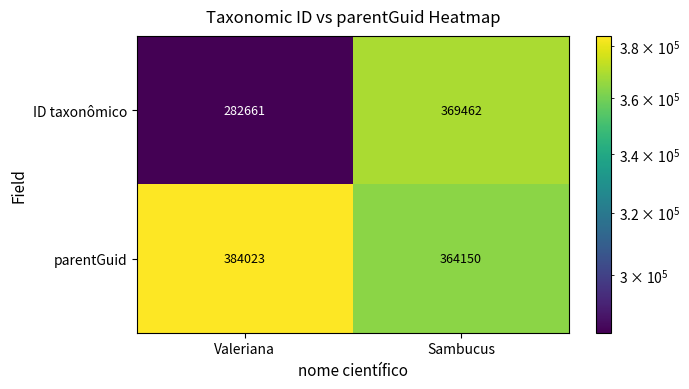

What is the difference between the ID taxonômico values at Valeriana and Sambucus?

86801